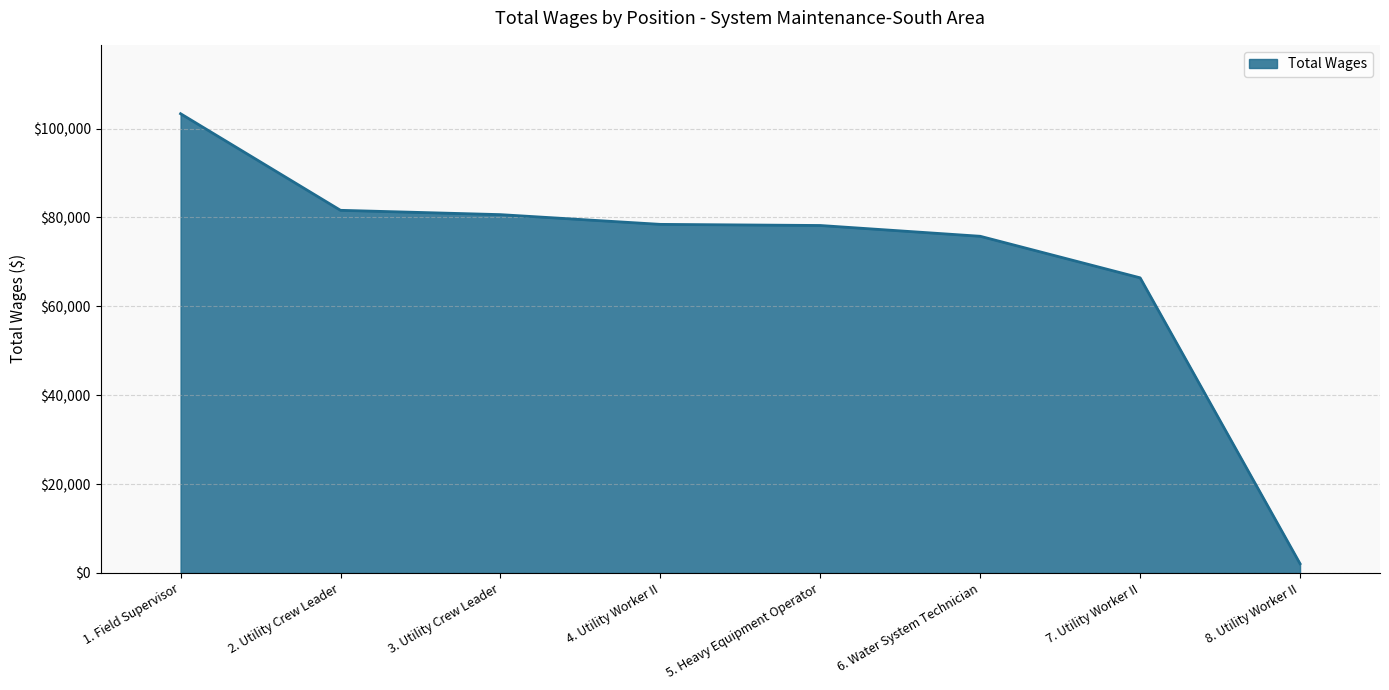

Which category has the highest value across all series?

1. Field Supervisor